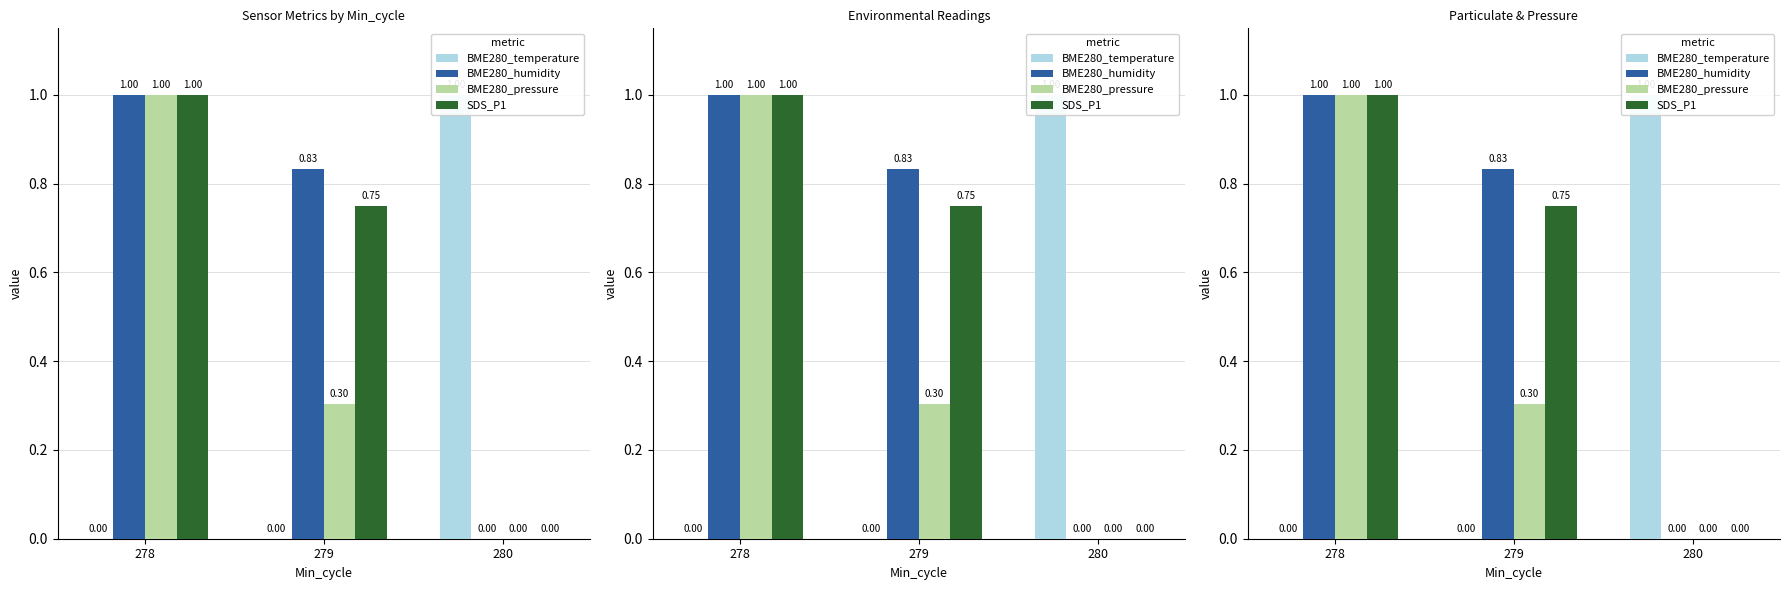

What is the greatest value displayed?

1.0